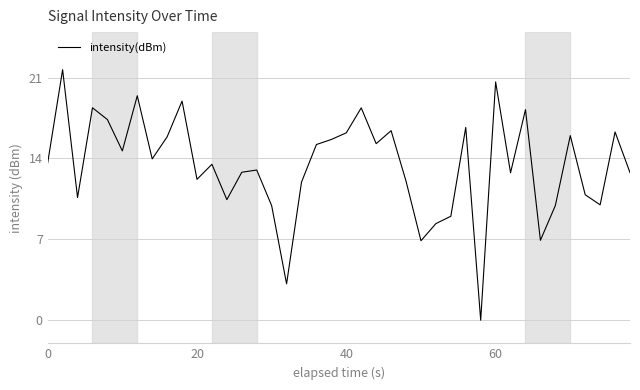

What is the difference between the maximum and minimum values?

21.7